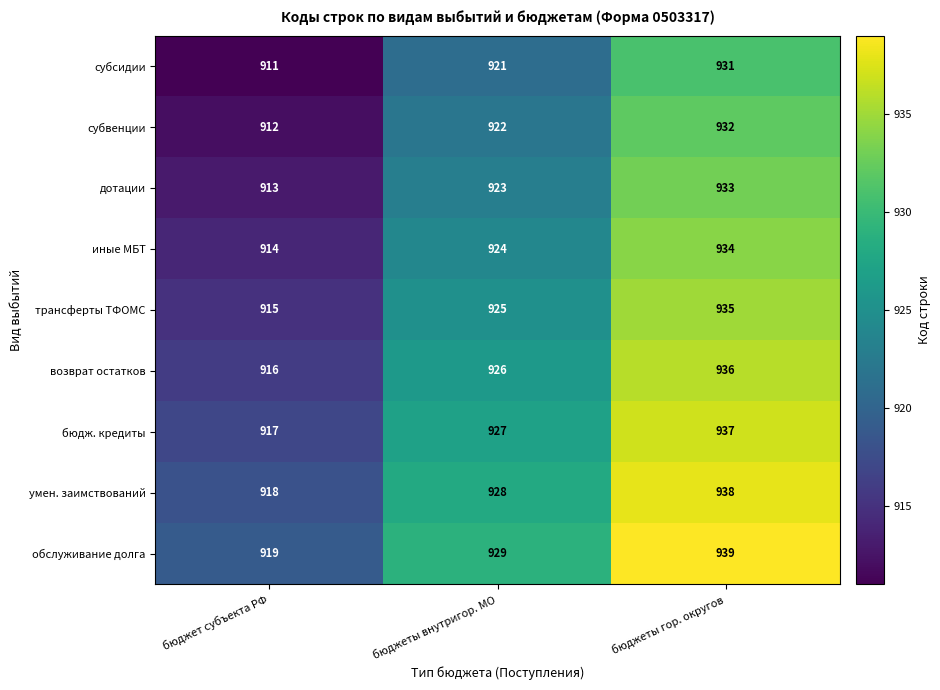

Rank the series by their maximum value, from lowest to highest.

субсидии, субвенции, дотации, иные МБТ, трансферты ТФОМС, возврат остатков, бюдж. кредиты, умен. заимствований, обслуживание долга